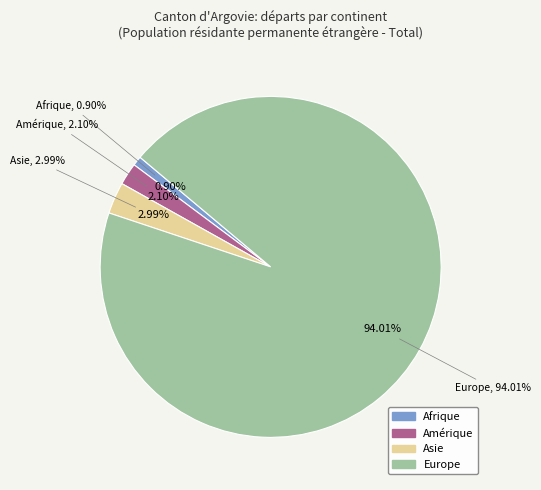

To the nearest percent, what is the combined percentage of Afrique and Amérique?

3%